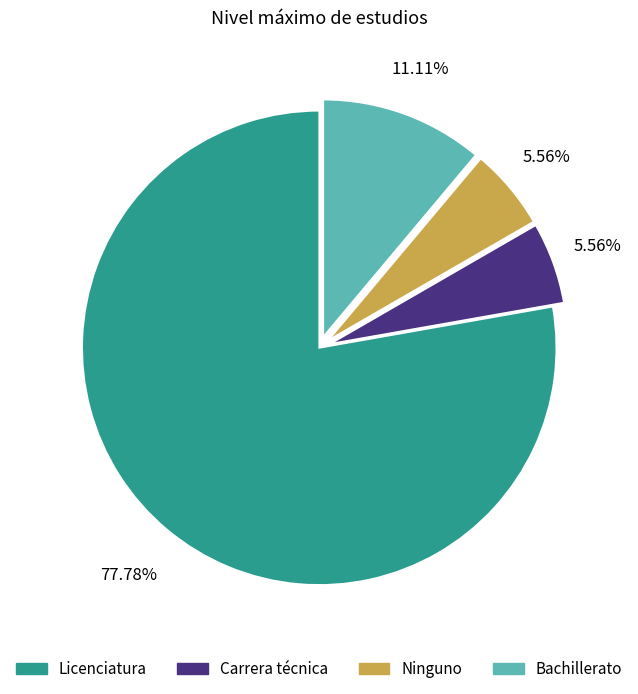

To the nearest percent, what is the difference between the largest and smallest slice percentages?

72%